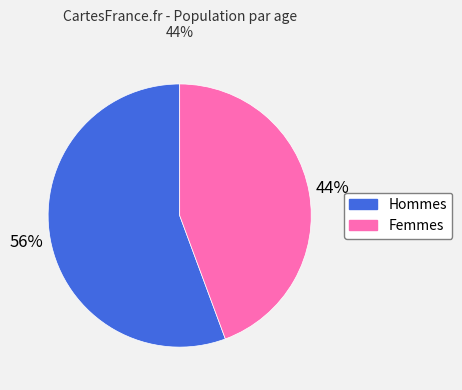

Is there a majority slice in this chart?

Yes